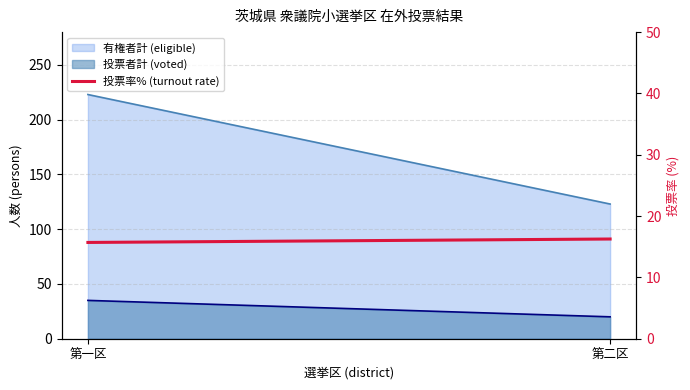

What is the smallest value displayed?

15.7